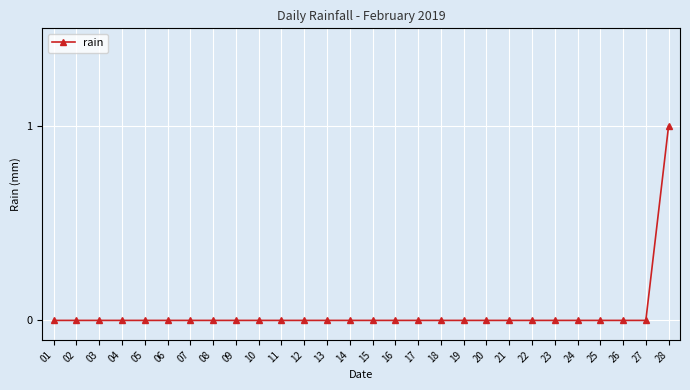

Is it true that the value at 04 is 0?

True